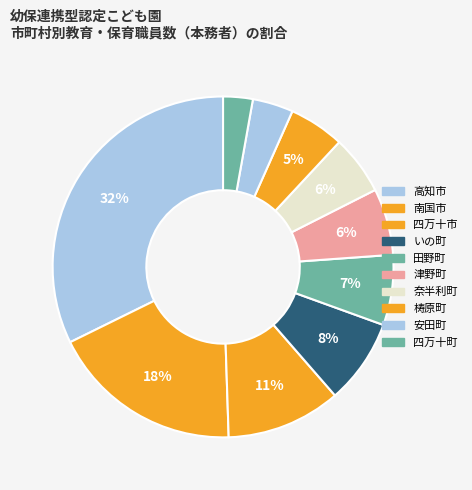

Is there any slice that represents more than half of the pie?

No